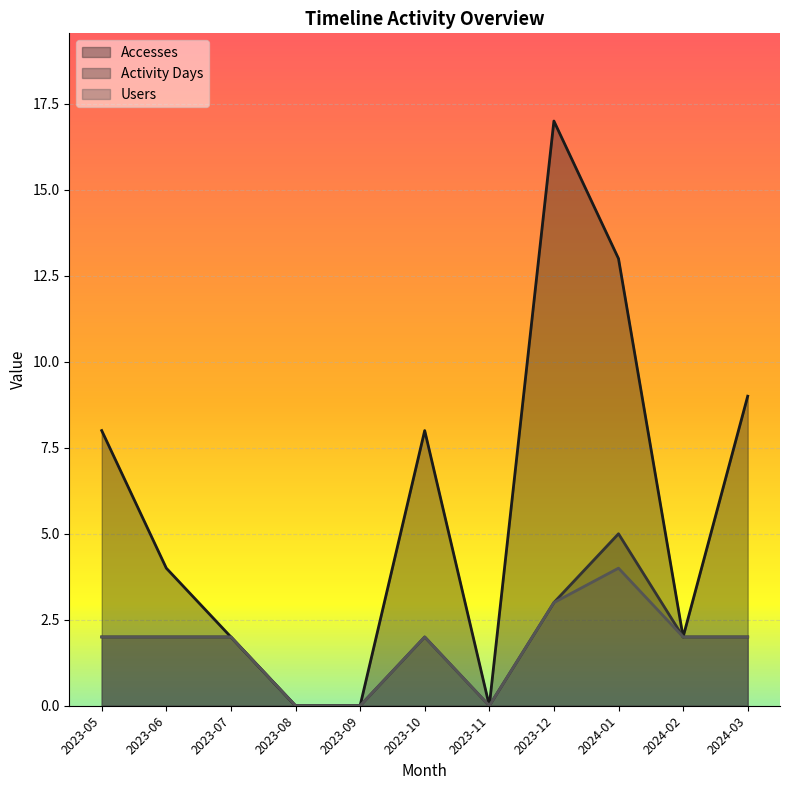

At which label is Accesses closest to 8?

2023-05